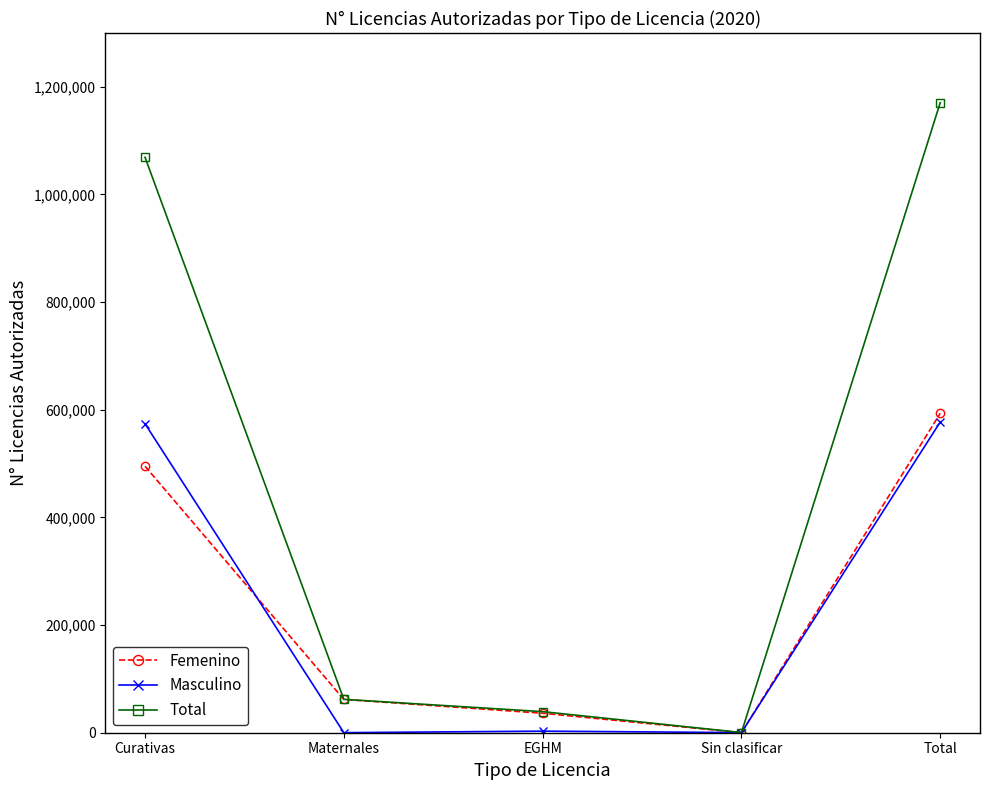

What position from the right is EGHM?

3